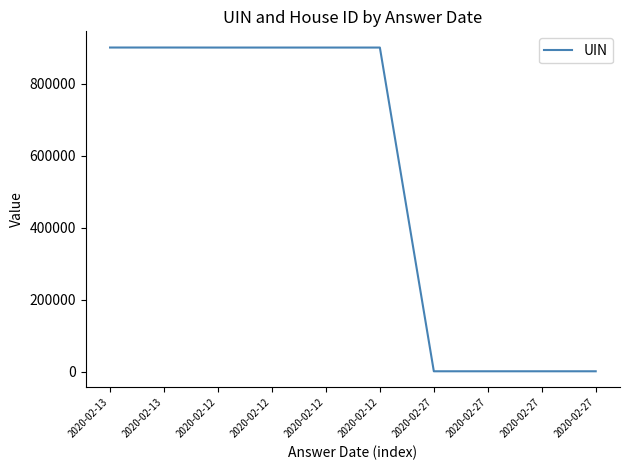

List the labels in order of value, smallest first.

2020-02-27, 2020-02-27, 2020-02-27, 2020-02-27, 2020-02-12, 2020-02-12, 2020-02-12, 2020-02-12, 2020-02-13, 2020-02-13